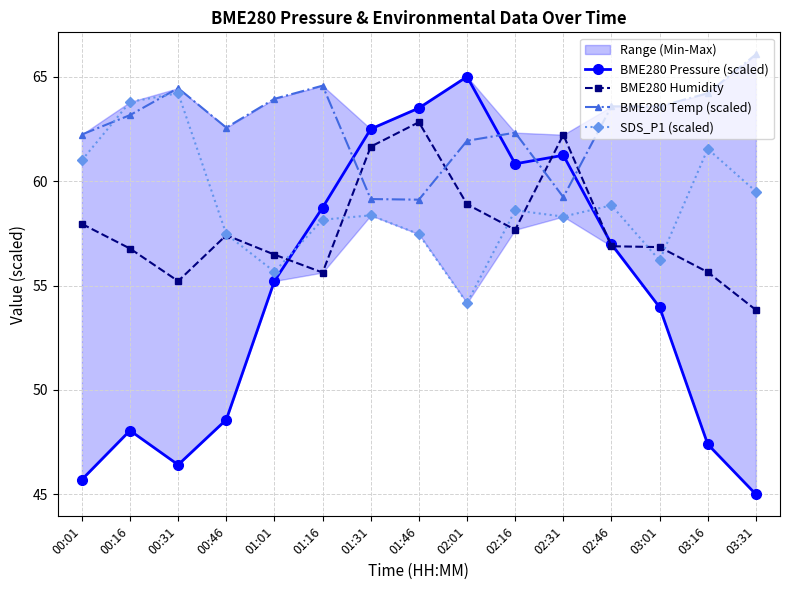

What is the spread (max minus min) of values at 03:31?

21.1